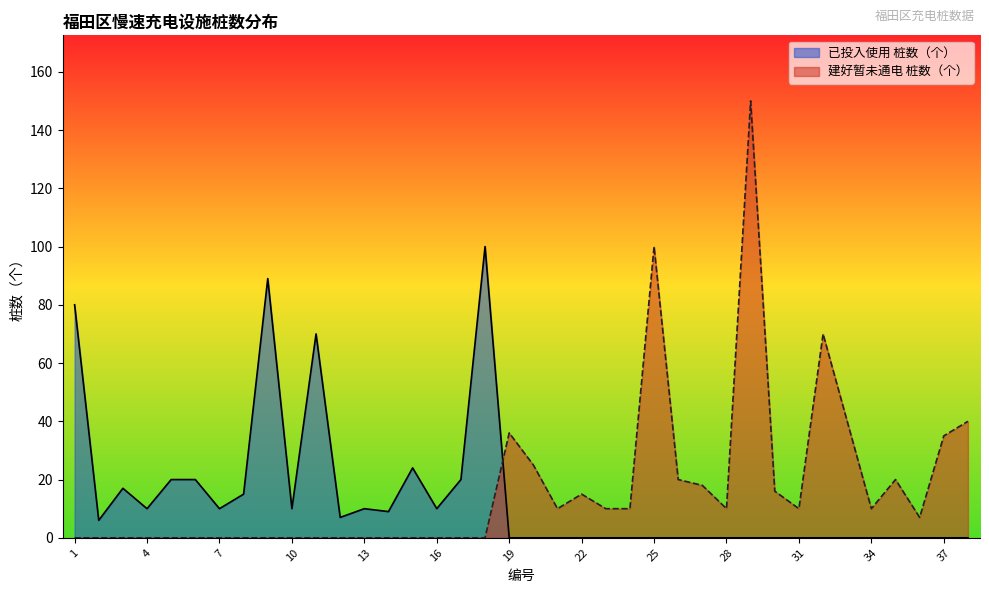

Between 17 and 37, which series saw the biggest shift?

建好暂未通电 桩数（个）